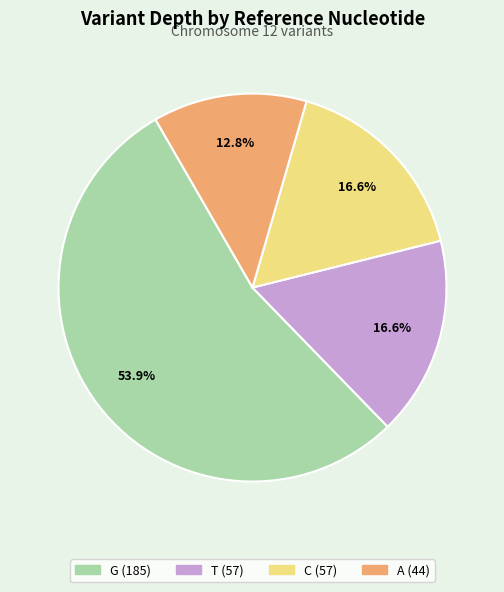

Does any single category account for the majority?

Yes